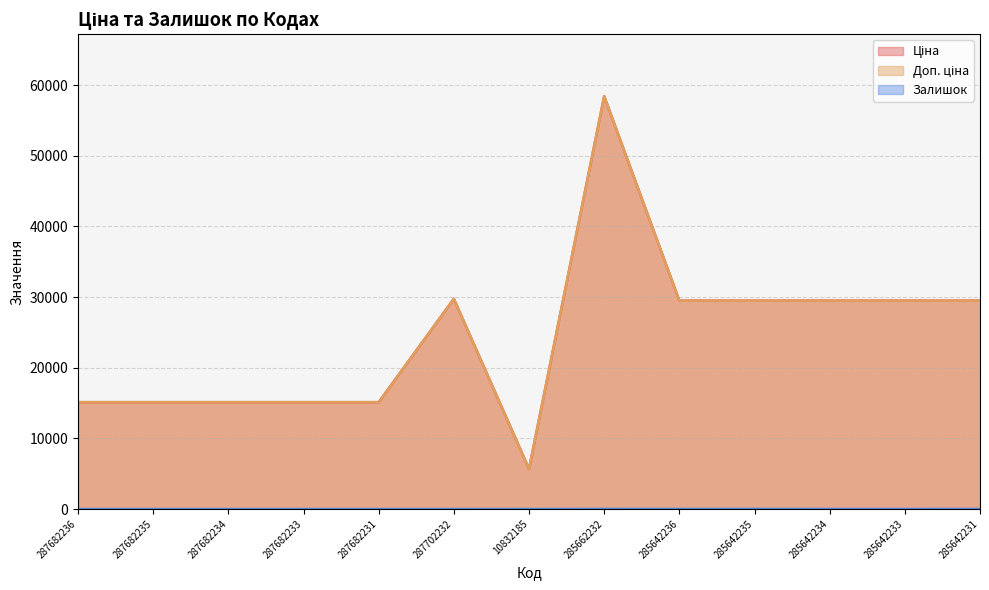

True or false: Залишок and Доп. ціна intersect in this chart.

False